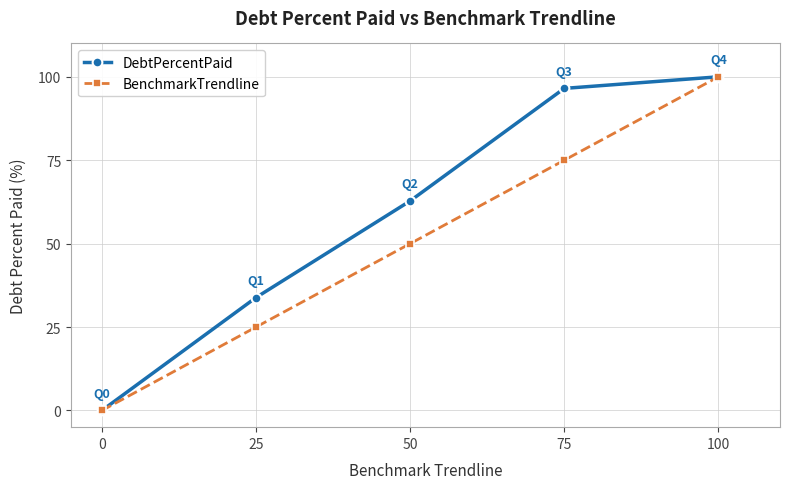

What is the difference between the maximum and minimum values in the DebtPercentPaid series?

100.0